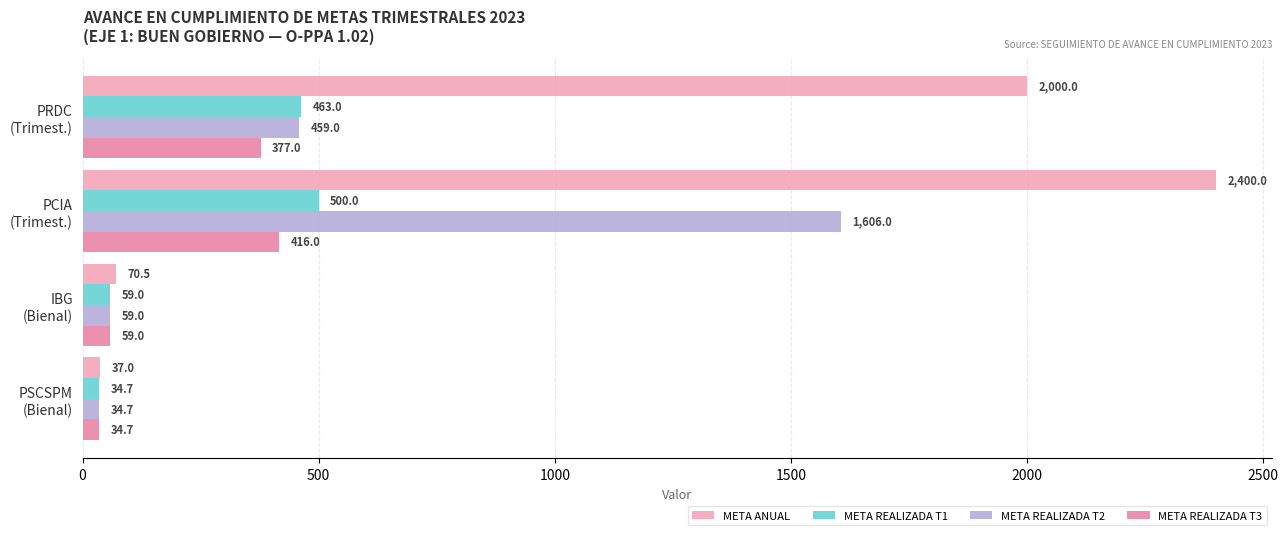

At which label does META REALIZADA T3 reach its peak?

PCIA
(Trimest.)